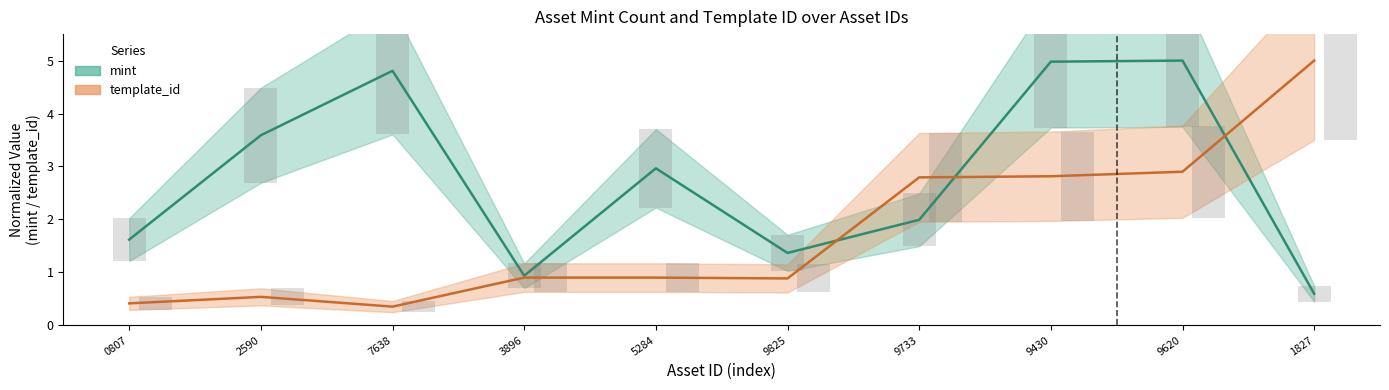

List the series in order of their peak value, lowest first.

mint, template_id